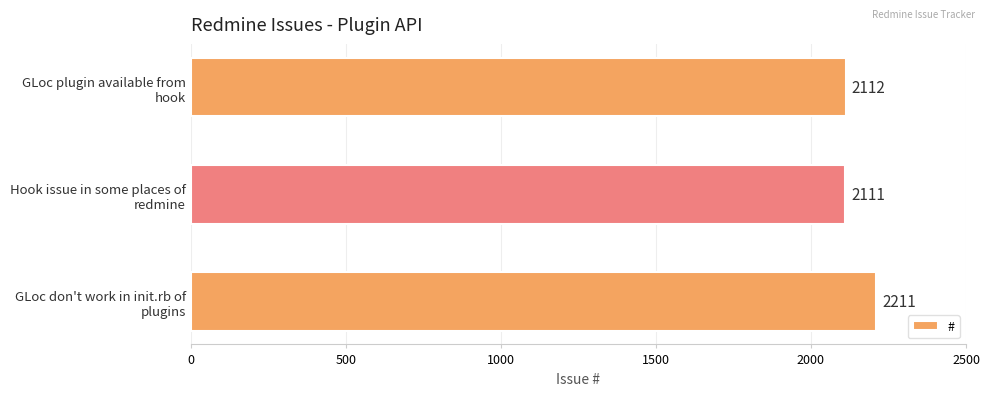

What is the minimum value shown in the chart?

2111